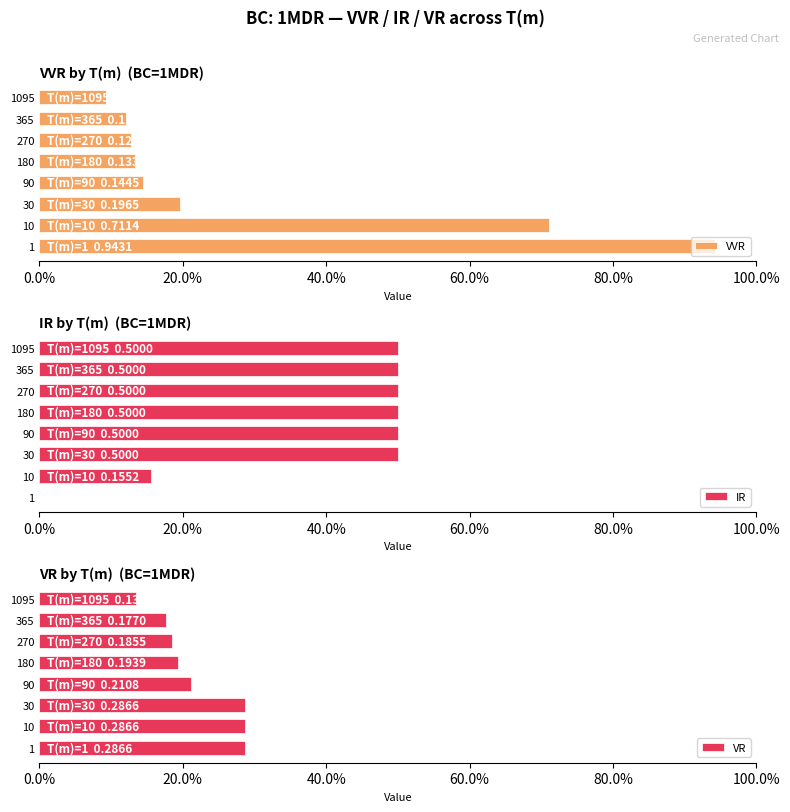

Between 1095 and 10, which is larger?

10